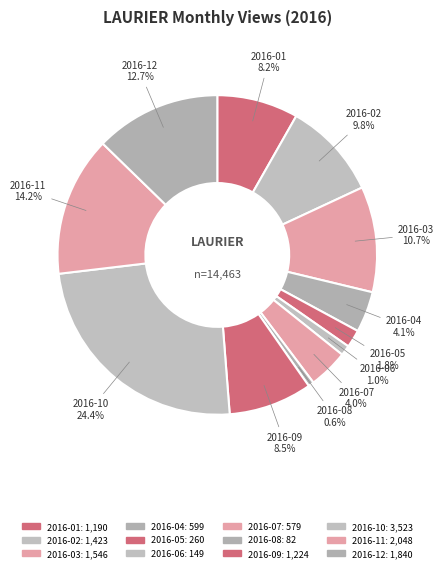

How many segments does this pie chart have?

12